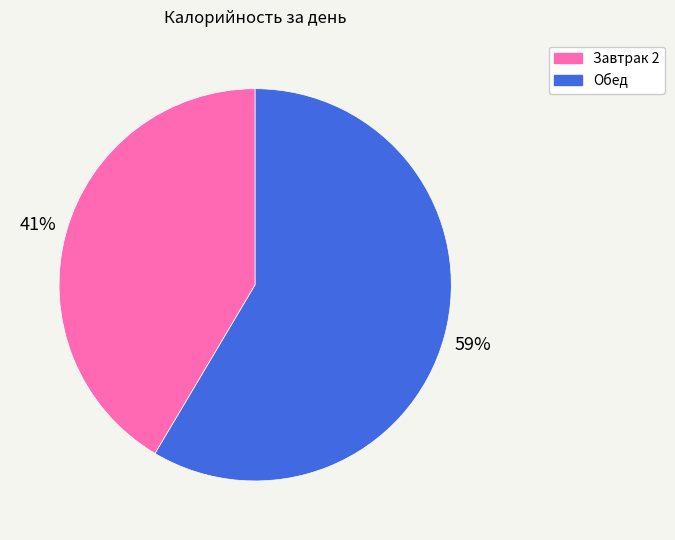

Count the number of slices in the pie.

2